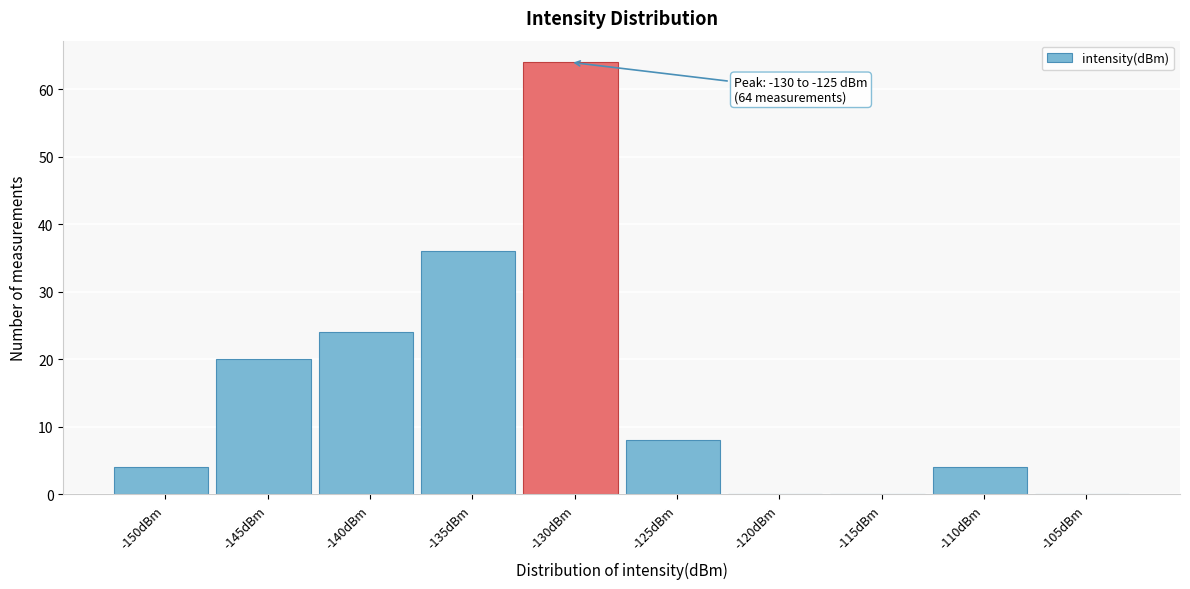

Reading right to left, what are all the values shown in this chart?

-105dBm=0	-110dBm=4	-115dBm=0	-120dBm=0	-125dBm=8	-130dBm=64	-135dBm=36	-140dBm=24	-145dBm=20	-150dBm=4